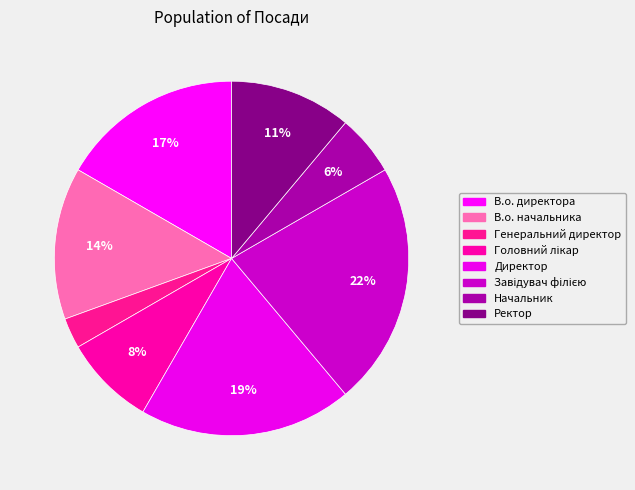

What portion of the pie excludes Директор?

80.6%